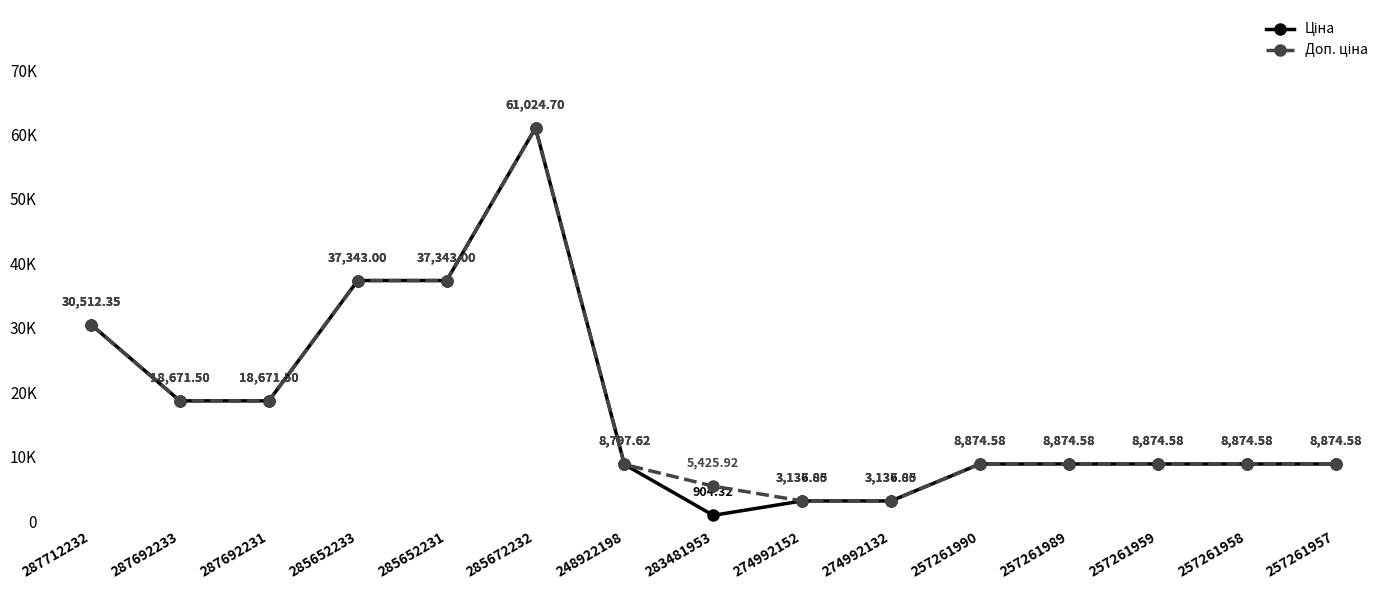

In Ціна, how many points are lower than both neighbors (excluding endpoints)?

1